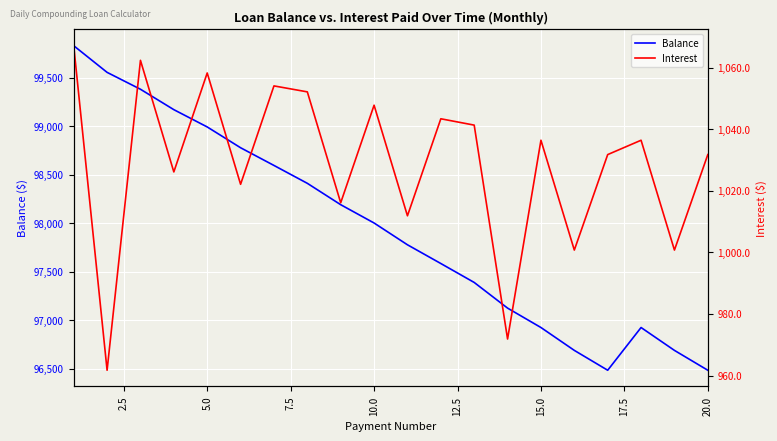

What is the maximum value for Balance?

99830.5